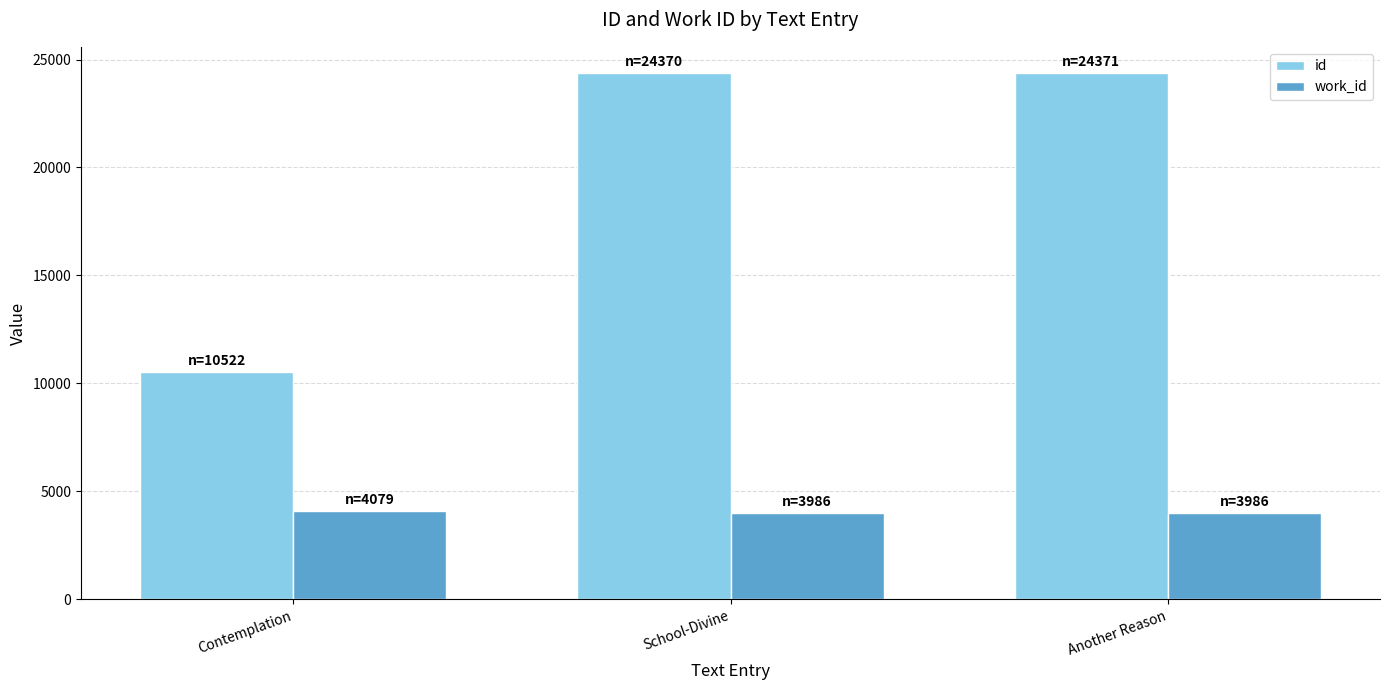

Which series has the largest total across all categories?

id